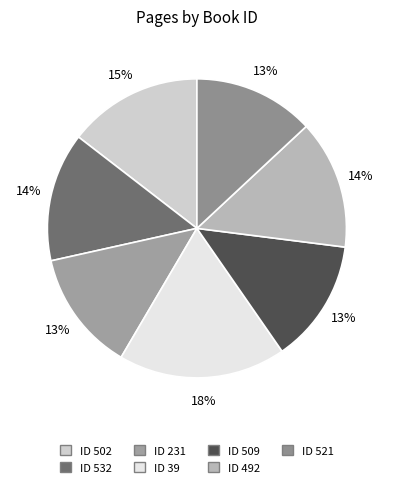

Count the number of slices in the pie.

7